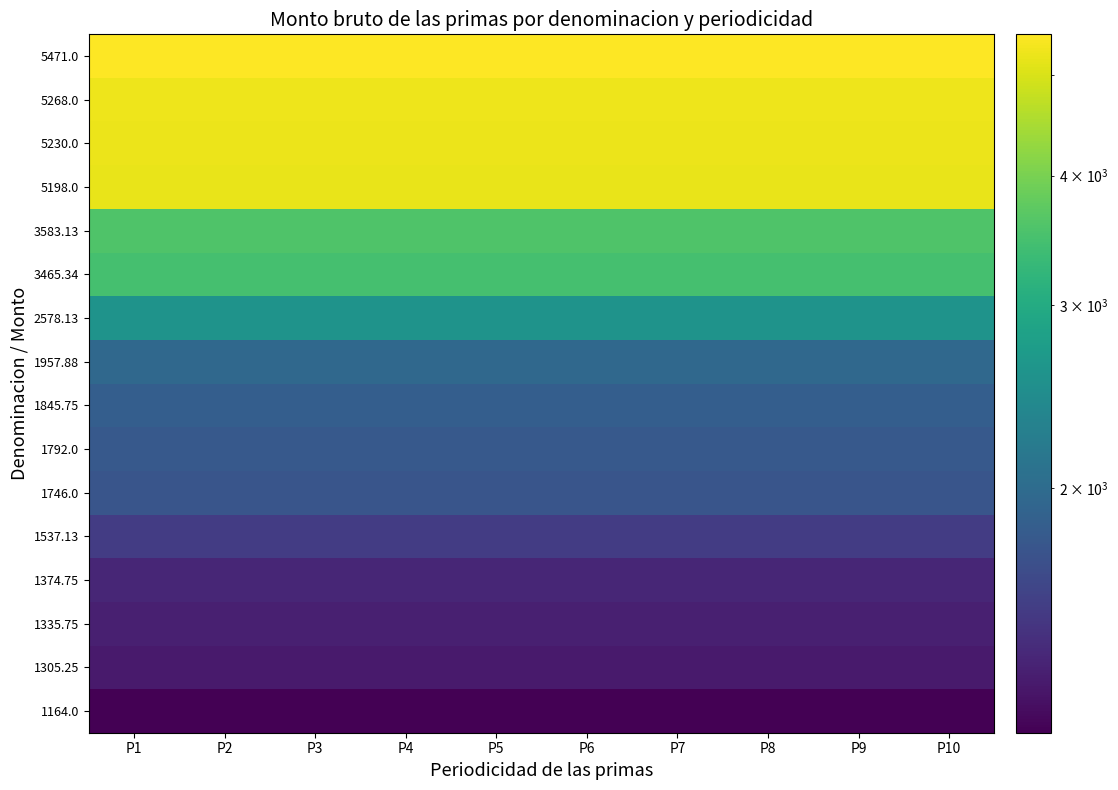

At which category does the chart reach its peak across all series?

P1